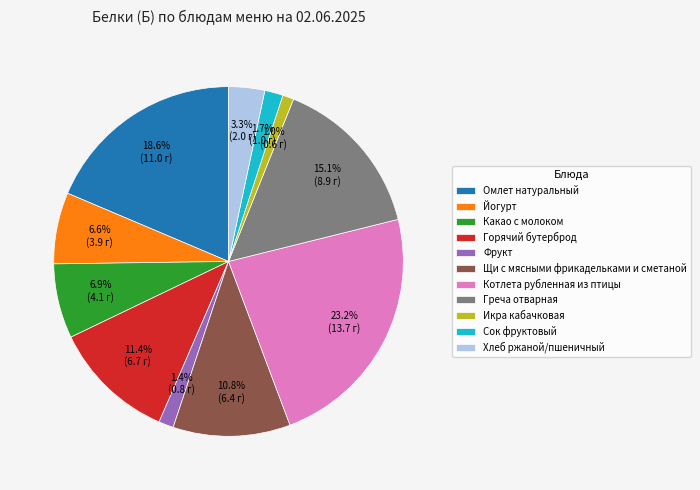

Which slice is the largest?

Котлета рубленная из птицы